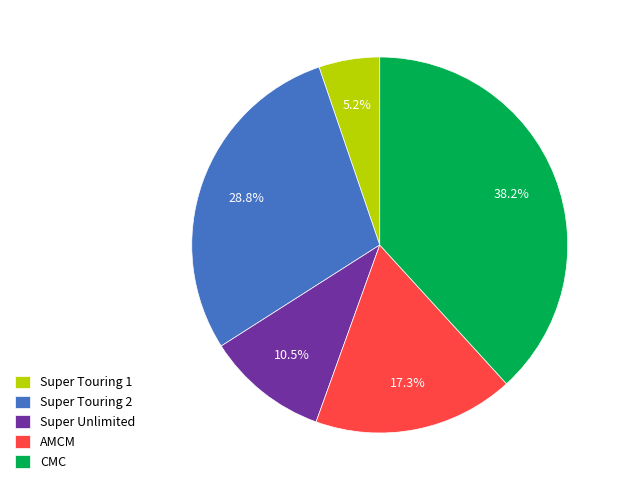

Does Super Touring 2 account for over 50% of the chart?

No